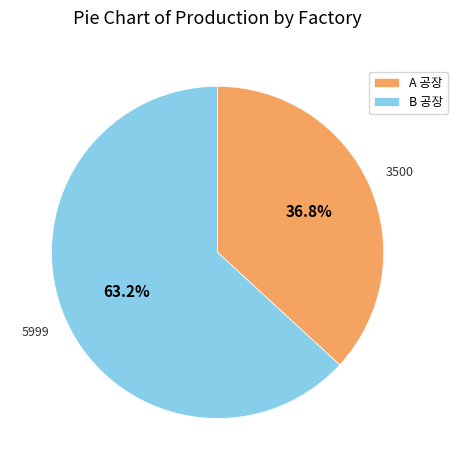

Combined, do A 공장 and B 공장 account for over 50%?

Yes